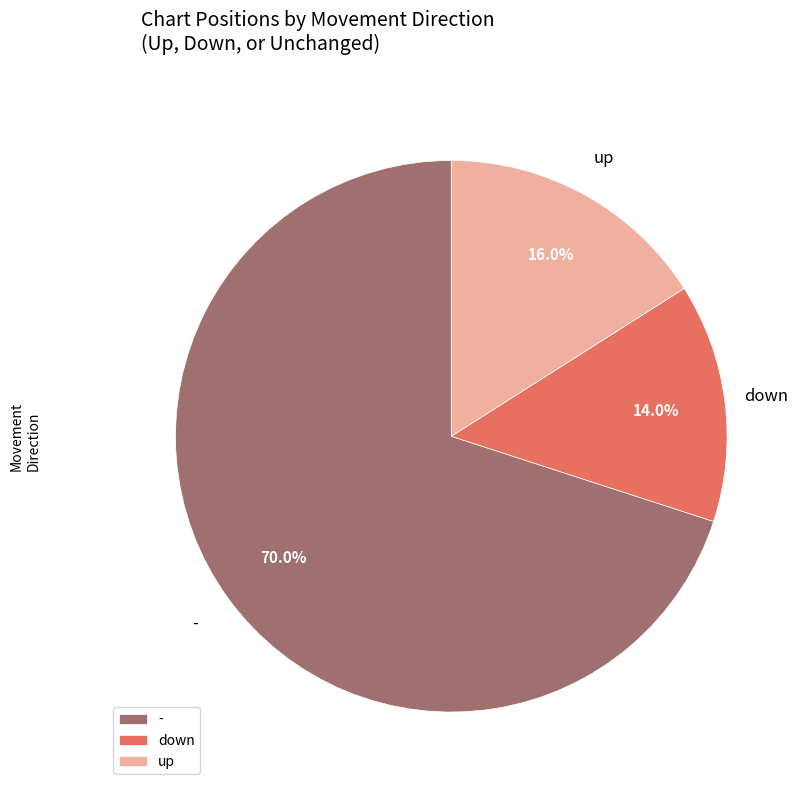

What percentage is the - slice, to the nearest percent?

70%